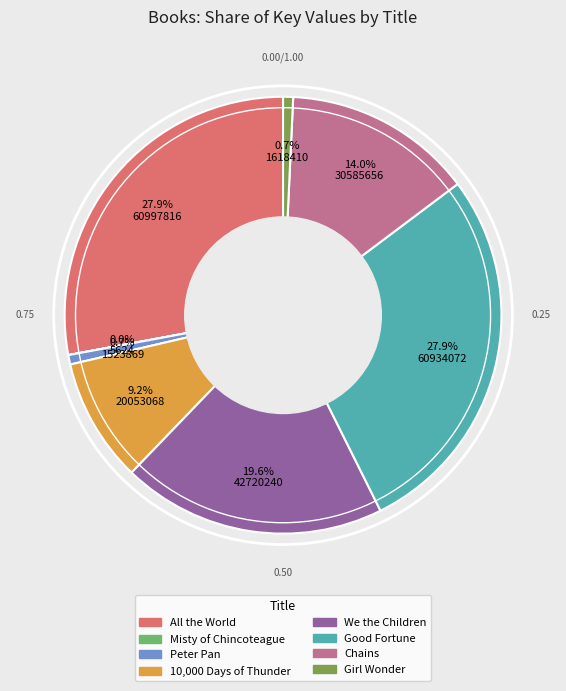

To the nearest percent, what is the difference between the Peter Pan and Good Fortune slice percentages?

27%